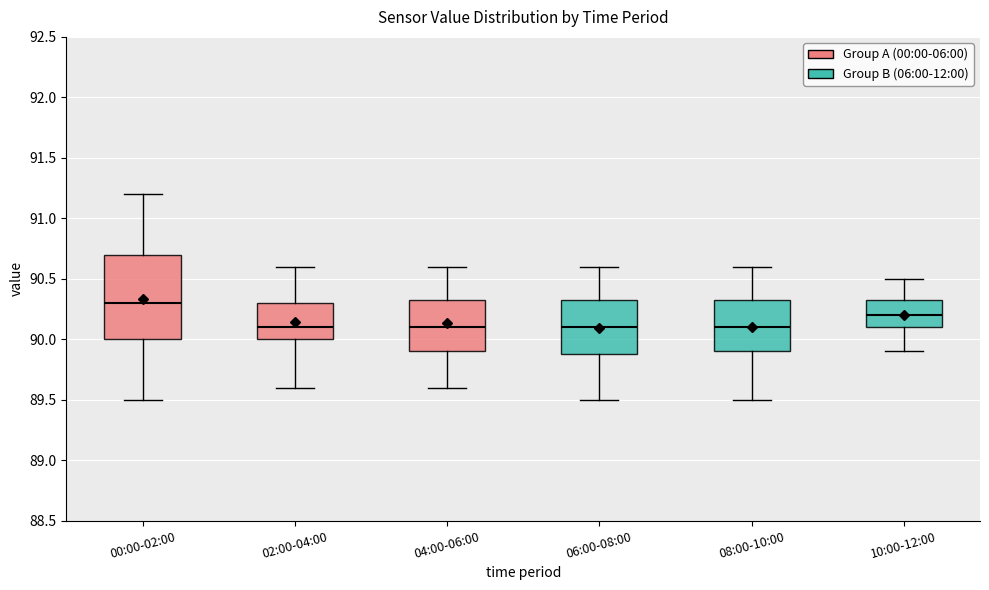

Which box's median line is the highest?

00:00-02:00